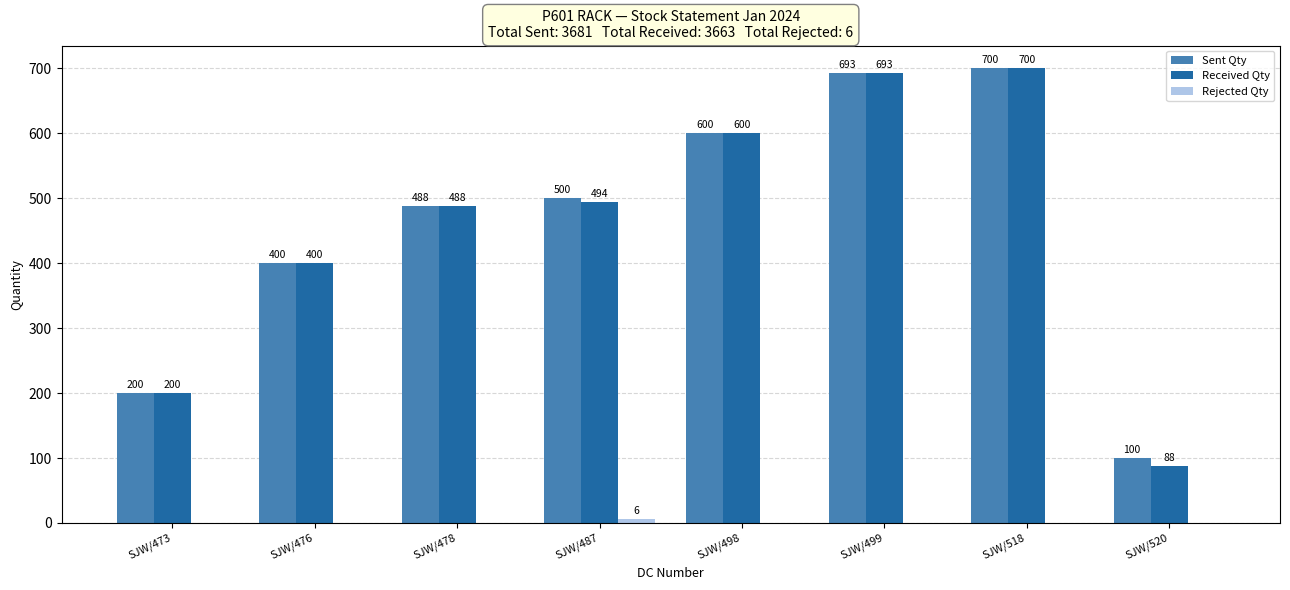

What is the sum of all Received Qty values?

3663